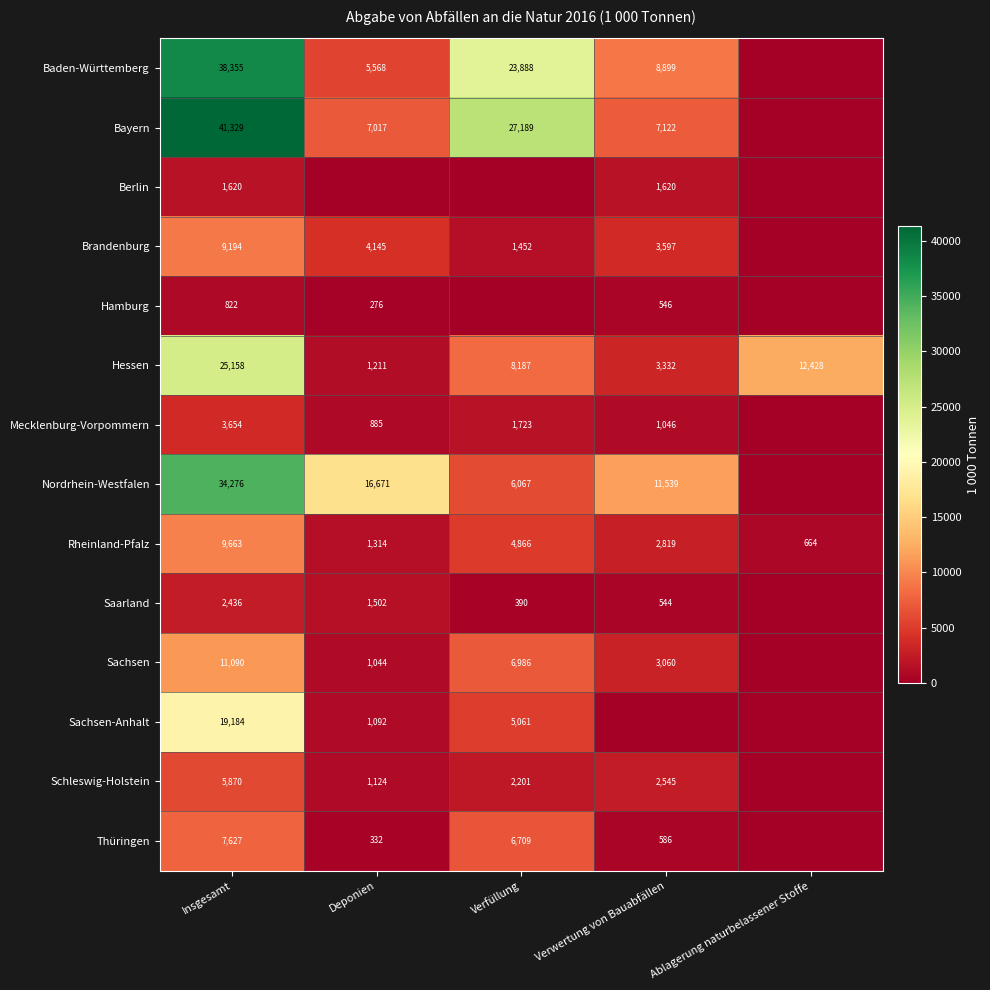

Is it true that Sachsen-Anhalt equals 7301.9 at Verfüllung?

False